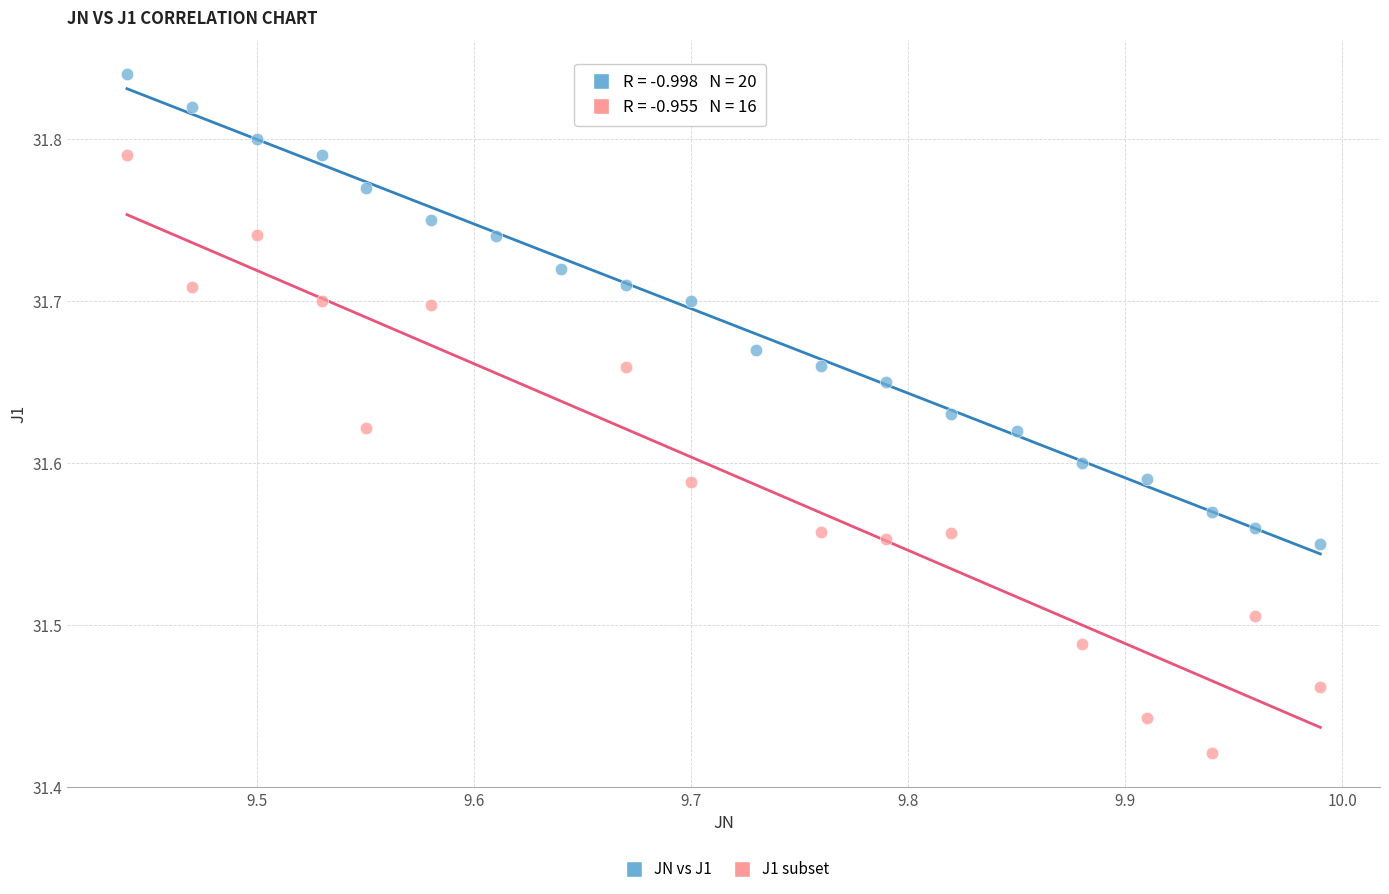

Which series has the widest spread of Y values?

J1 subset